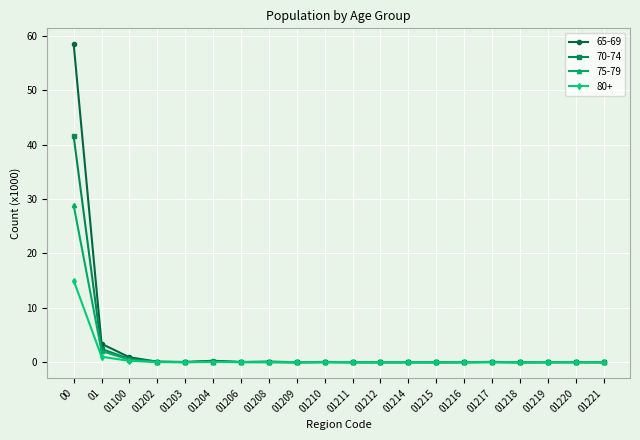

Rank the series by their maximum value, from highest to lowest.

65-69, 70-74, 75-79, 80+